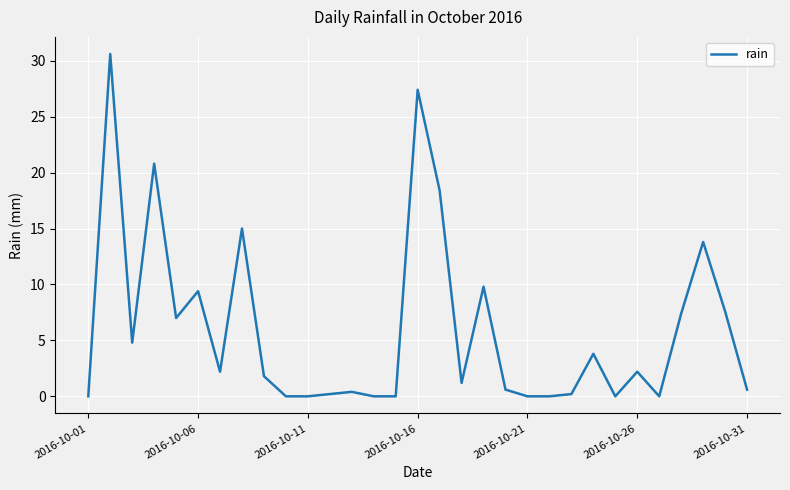

What is the average value?

6.0